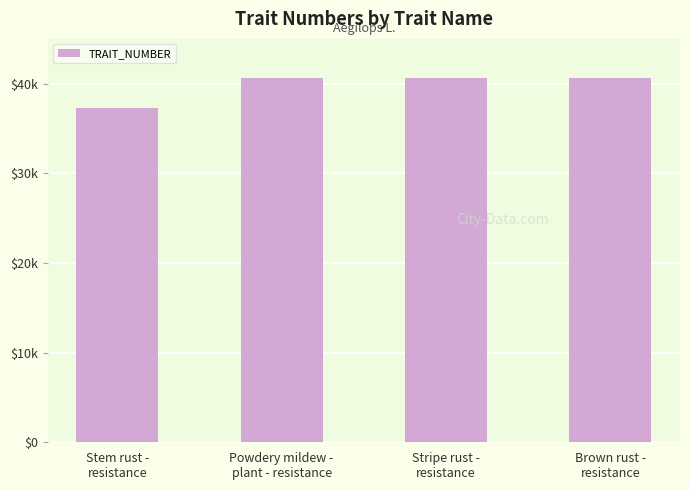

The chart shows a value of 65034 at Stripe rust -
resistance. True or false?

False